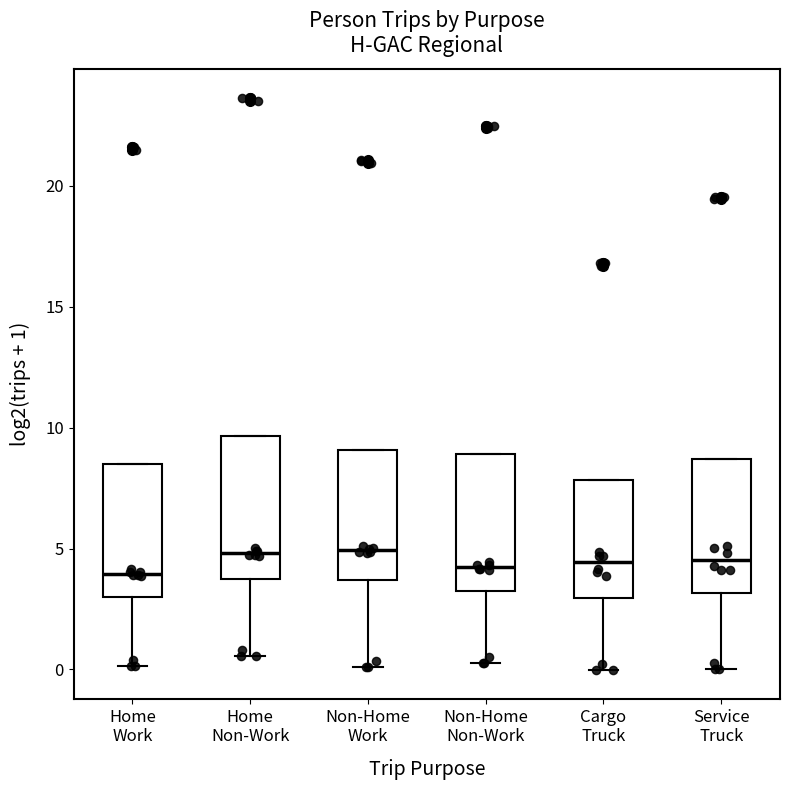

Where does the median line of the box for Home Non-Work sit on the y-axis? The values are not printed on the chart, so give them approximately, as read against the axis.

5.0